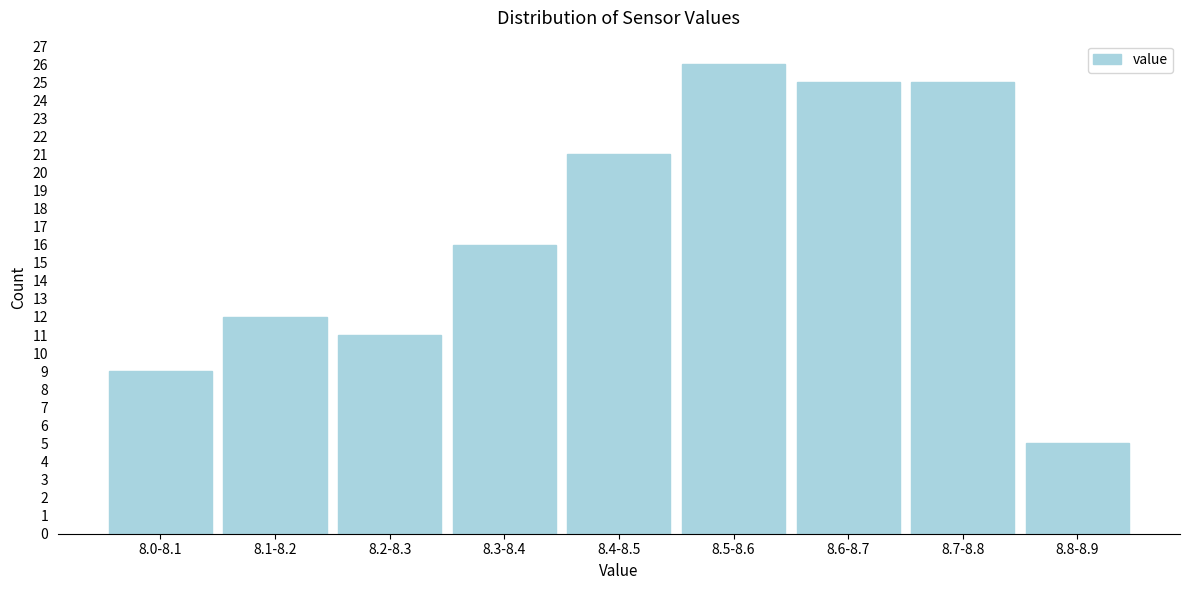

Reading left to right, what are all the values shown in this chart?

9	12	11	16	21	26	25	25	5